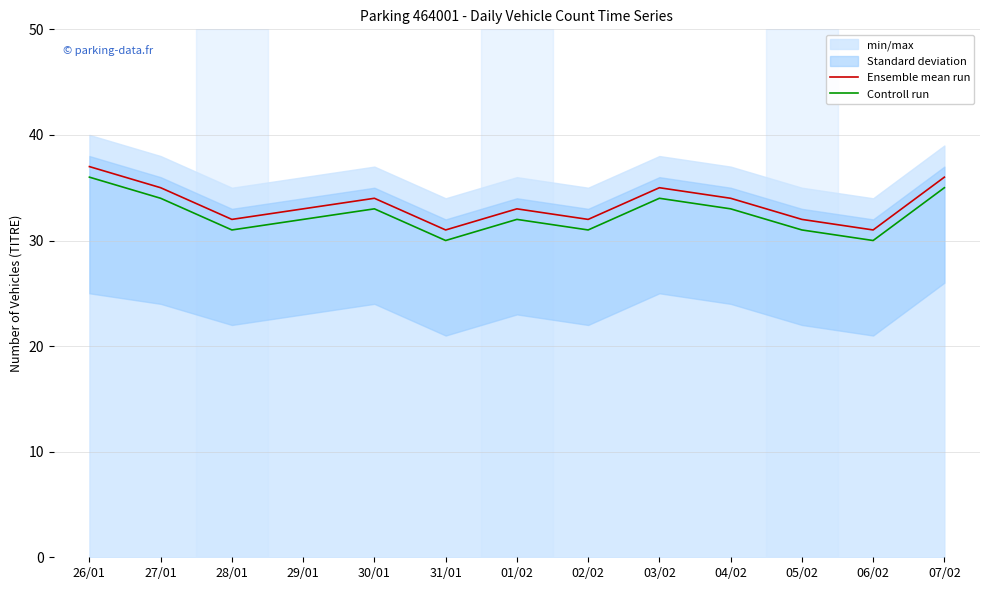

True or false: Ensemble mean run and Controll run intersect in this chart.

False